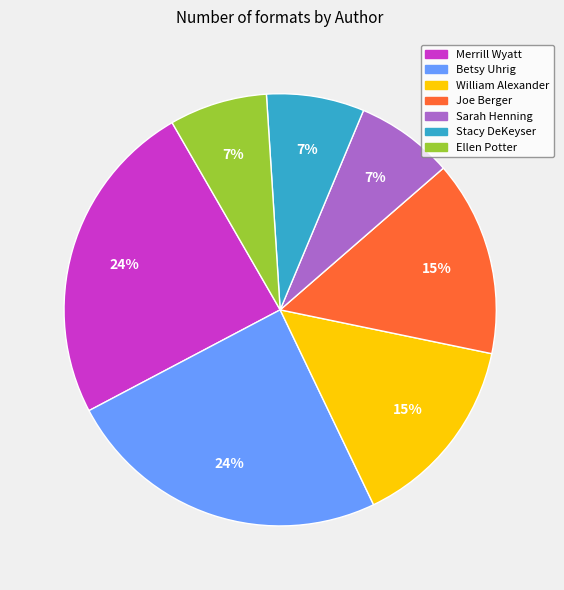

To the nearest percent, what is the average slice percentage?

14%